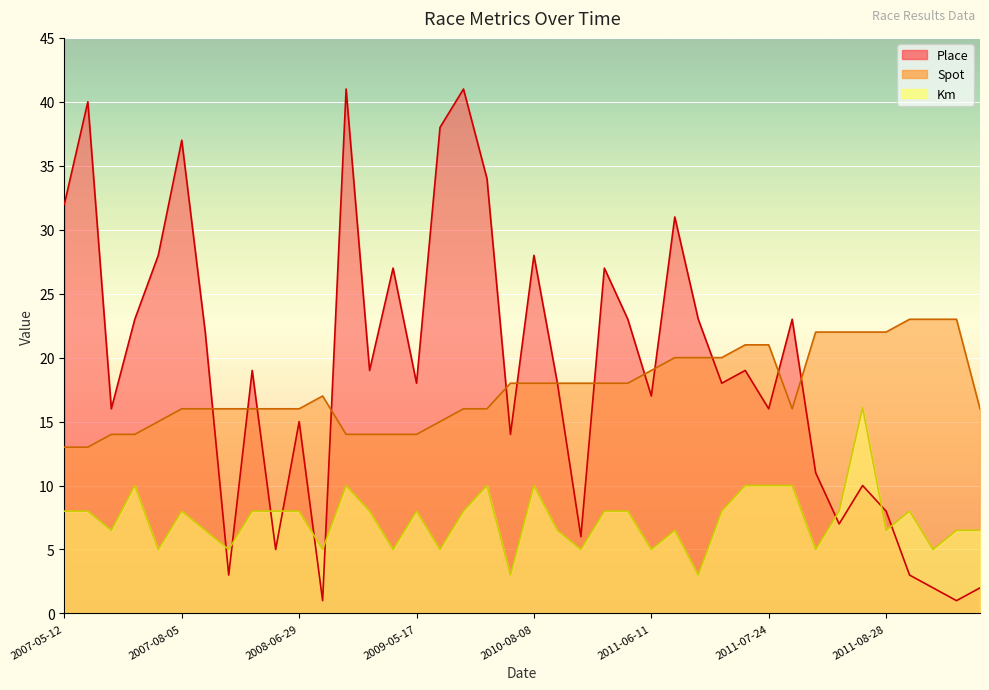

At which category does Place reach its first local valley?

2007-06-03